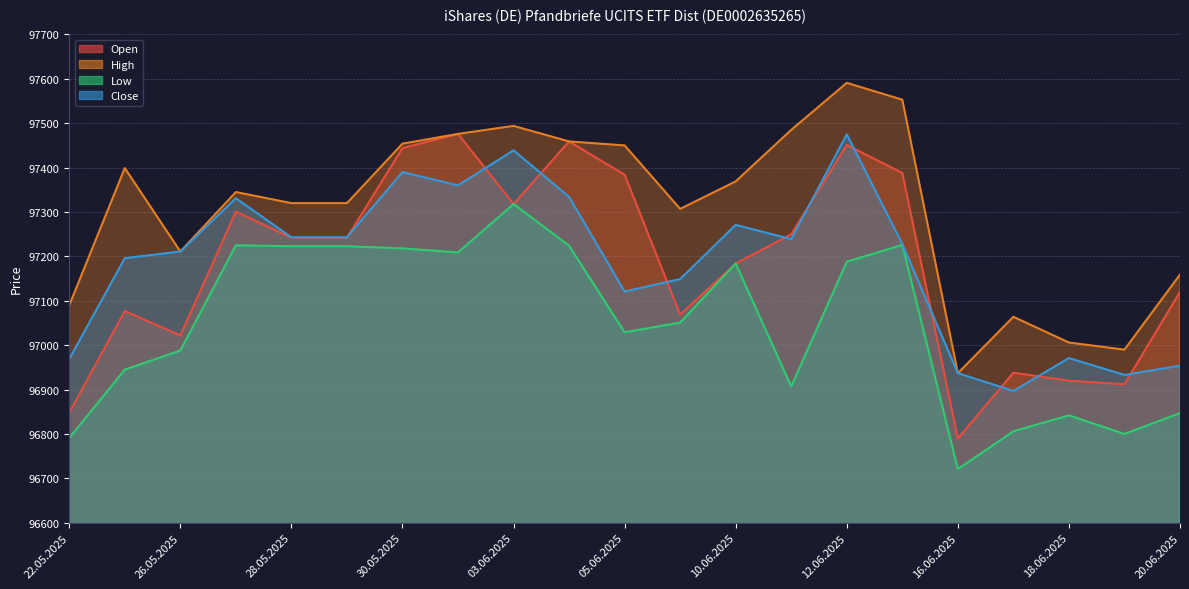

At how many categories does at least one series exceed 97552?

2